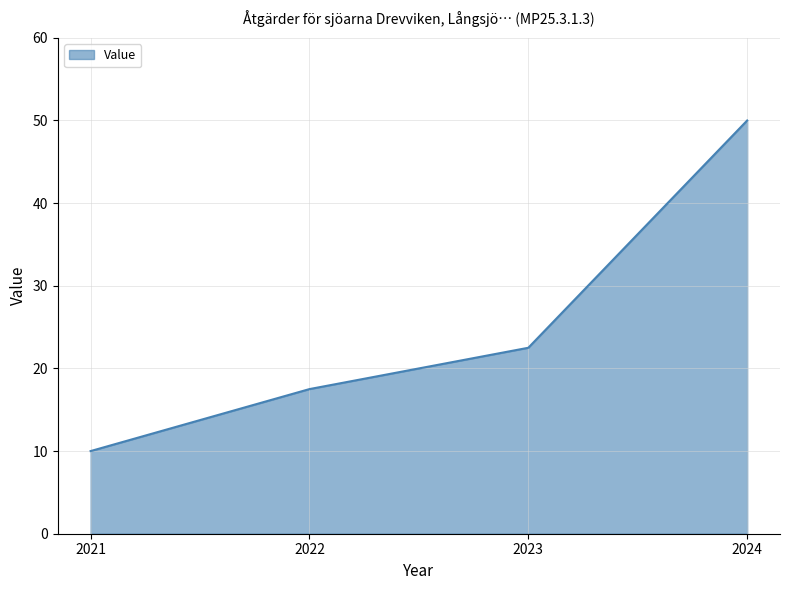

How many lines are shown in the chart?

1